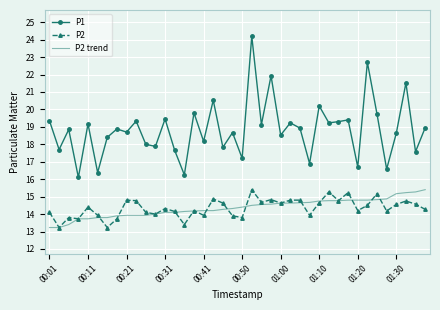

Which series has the largest total across all categories?

P1